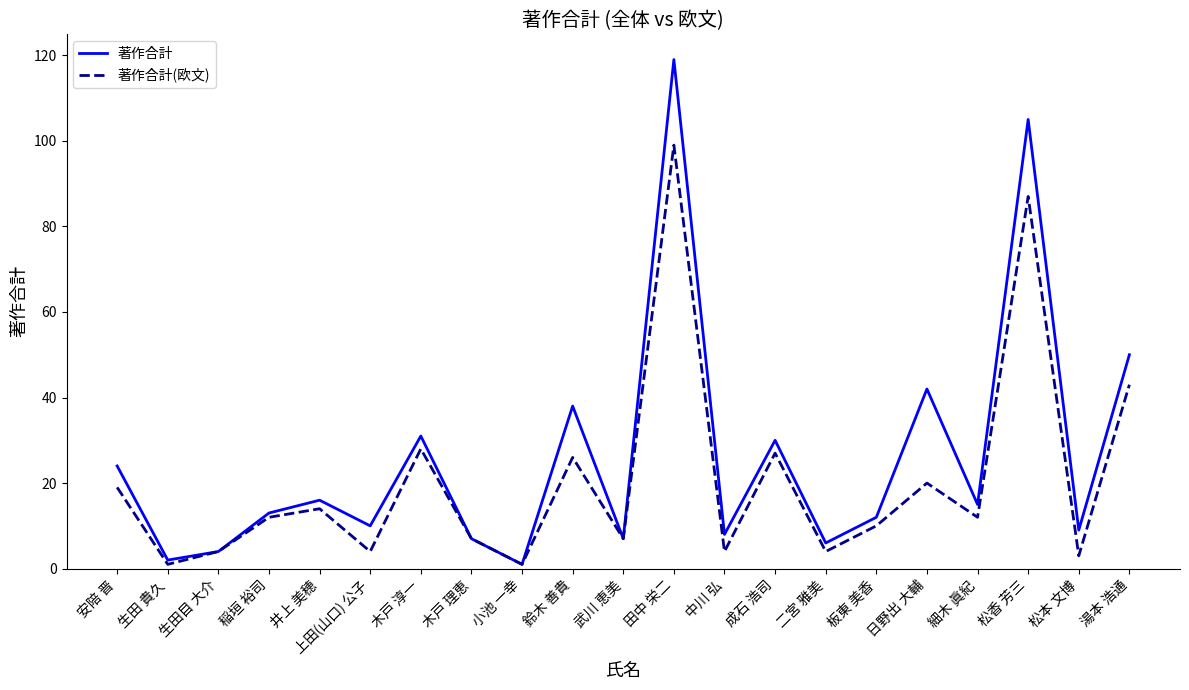

Reading left to right, extract all data points from this chart.

著作合計: 24	2	4	13	16	10	31	7	1	38	7	119	8	30	6	12	42	15	105	9	50
著作合計(欧文): 19	1	4	12	14	4	28	7	1	26	7	99	4	27	4	10	20	12	87	3	43